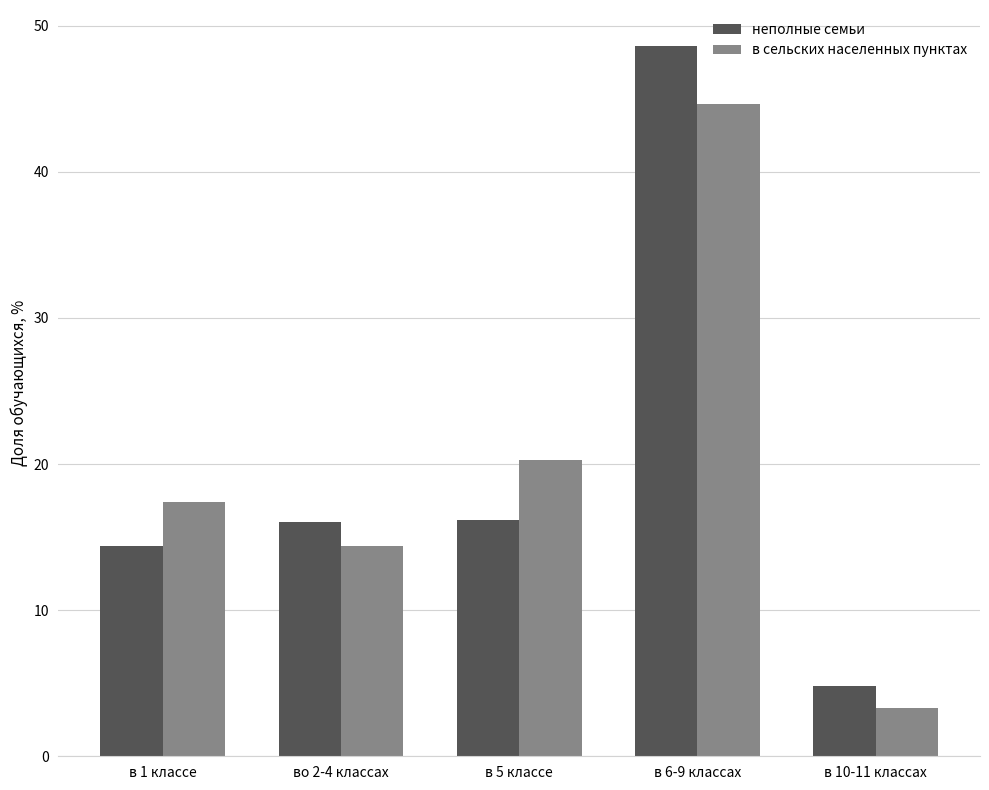

Rank the series by their maximum value, from highest to lowest.

неполные семьи, в сельских населенных пунктах